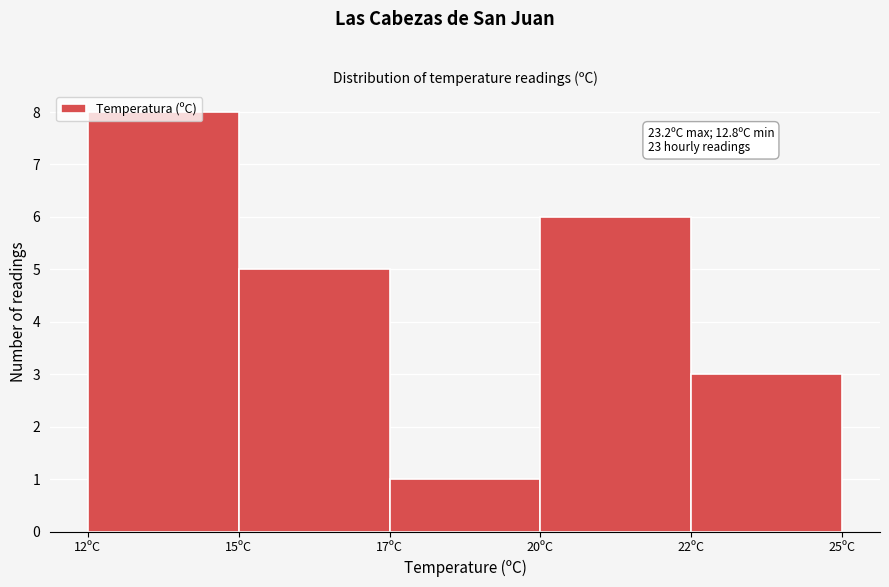

What is the difference between the second highest and second lowest values?

3